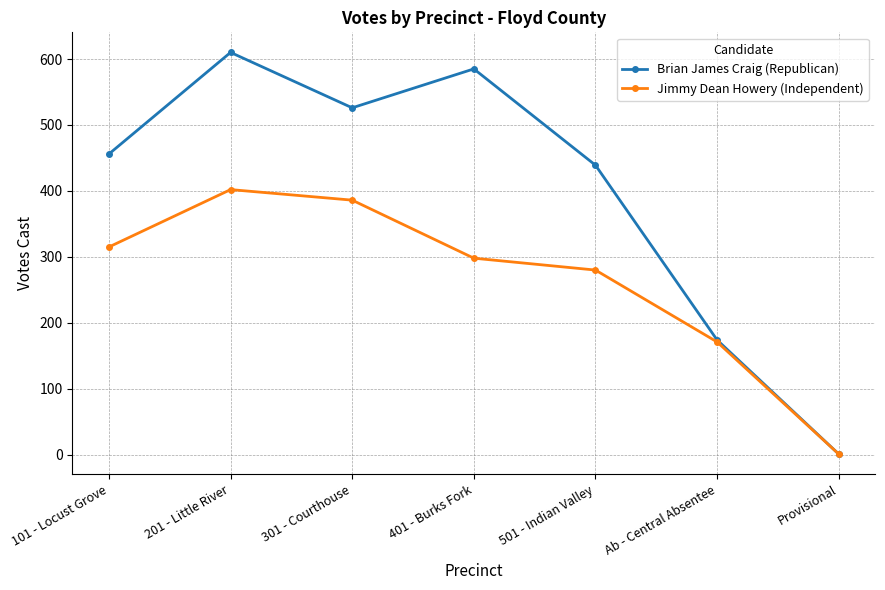

What is the total value across all series at 101 - Locust Grove?

771